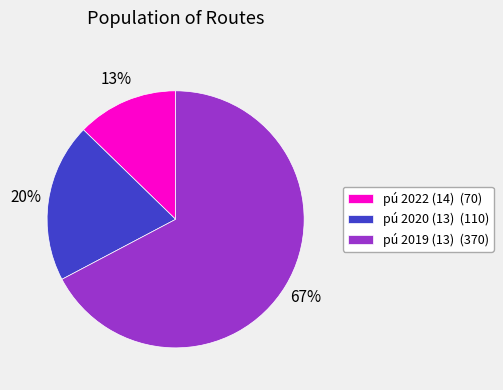

To the nearest percent, what is the average slice percentage?

33%